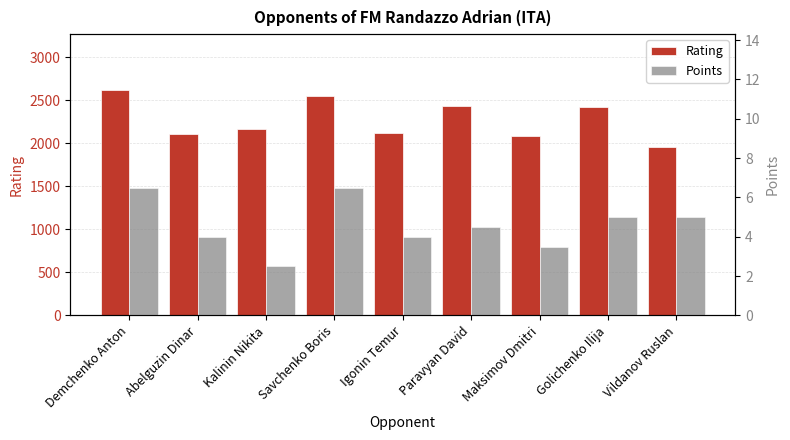

What is the difference between the Points values at Vildanov Ruslan and Savchenko Boris?

1.5